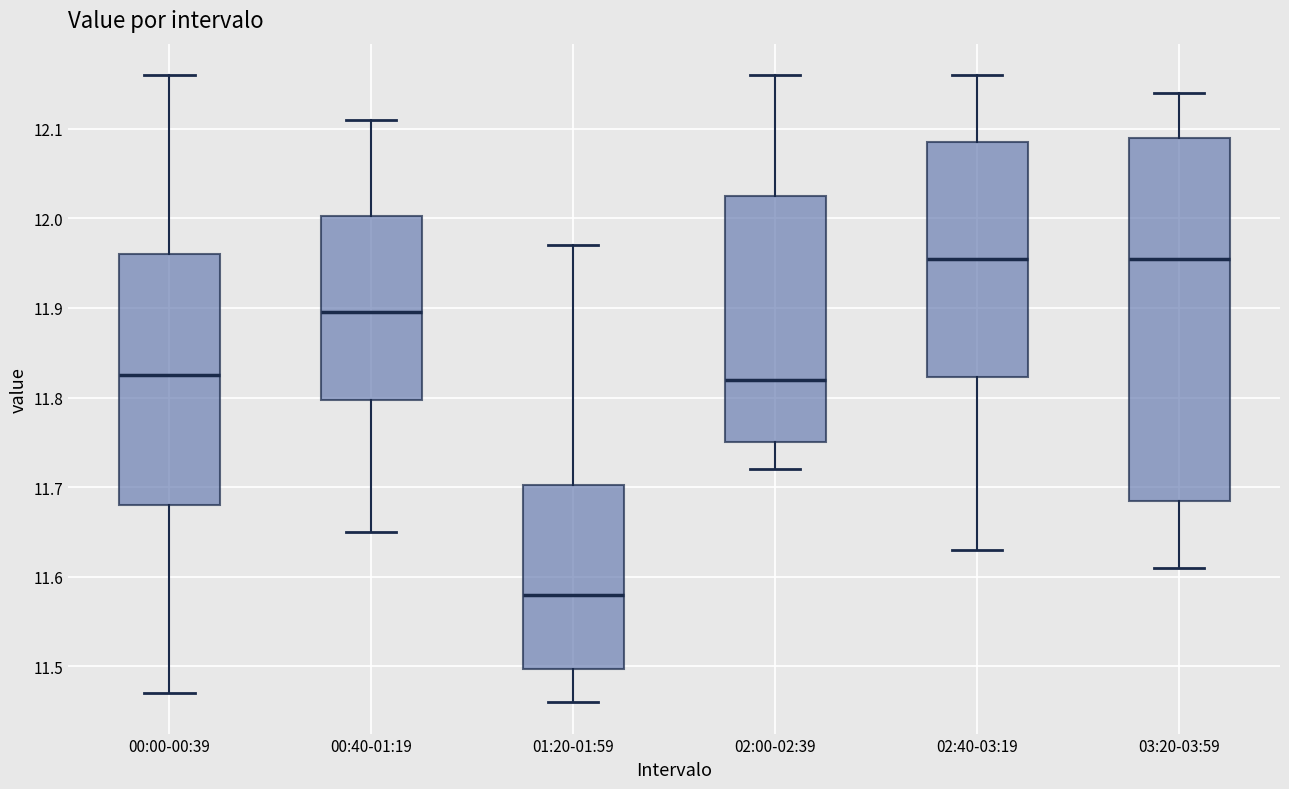

Reading left to right, transcribe this box plot: for each box, give where its median line is, the range the box spans, and where its two whiskers end, as read against the y-axis. The values are not printed on the chart, so give them approximately, as read against the axis.

00:00-00:39: median 11.83, box 11.68 to 11.96, whiskers 11.47 to 12.16
00:40-01:19: median 11.90, box 11.80 to 12.00, whiskers 11.65 to 12.11
01:20-01:59: median 11.58, box 11.50 to 11.70, whiskers 11.46 to 11.97
02:00-02:39: median 11.82, box 11.75 to 12.03, whiskers 11.72 to 12.16
02:40-03:19: median 11.96, box 11.82 to 12.09, whiskers 11.63 to 12.16
03:20-03:59: median 11.96, box 11.69 to 12.09, whiskers 11.61 to 12.14